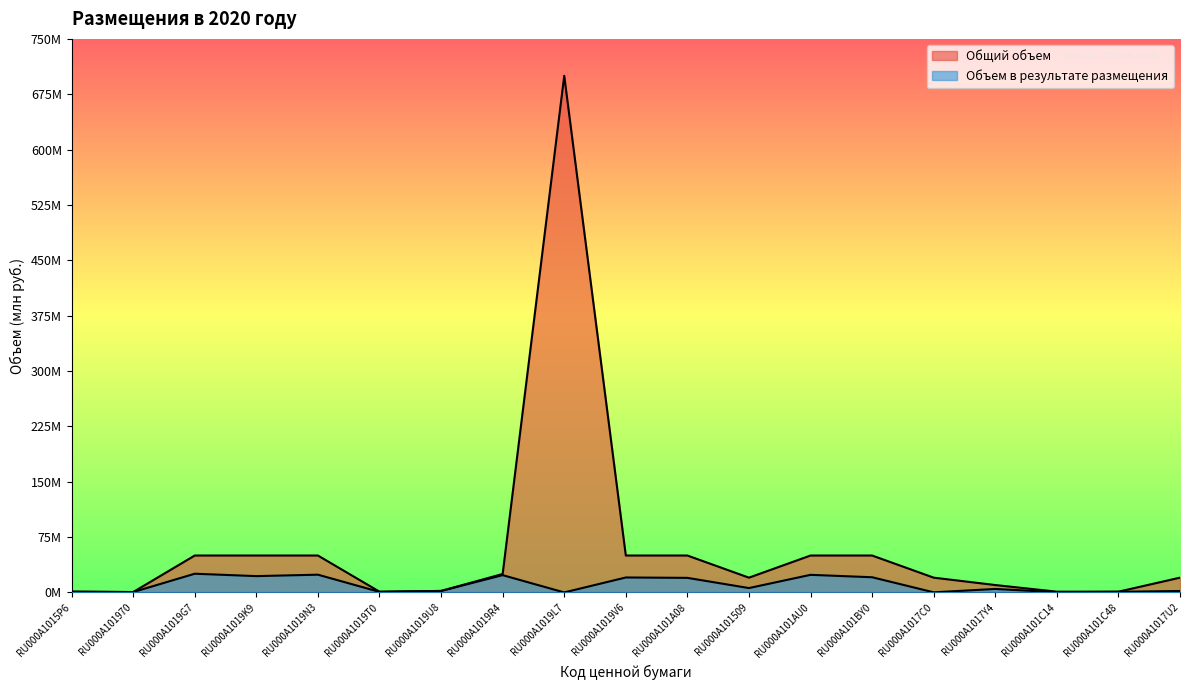

How many positive values does the Объем в результате размещения series have?

18